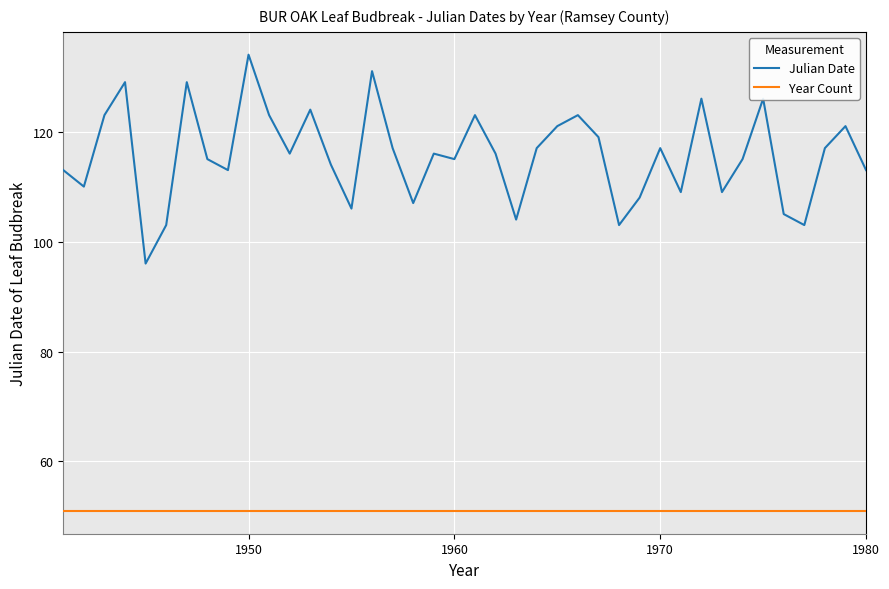

Reading left to right, extract all data points from this chart.

Julian Date: 113	110	123	129	96	103	129	115	113	134	123	116	124	114	106	131	117	107	116	115	123	116	104	117	121	123	119	103	108	117	109	126	109	115	126	105	103	117	121	113
Year Count: 51	51	51	51	51	51	51	51	51	51	51	51	51	51	51	51	51	51	51	51	51	51	51	51	51	51	51	51	51	51	51	51	51	51	51	51	51	51	51	51